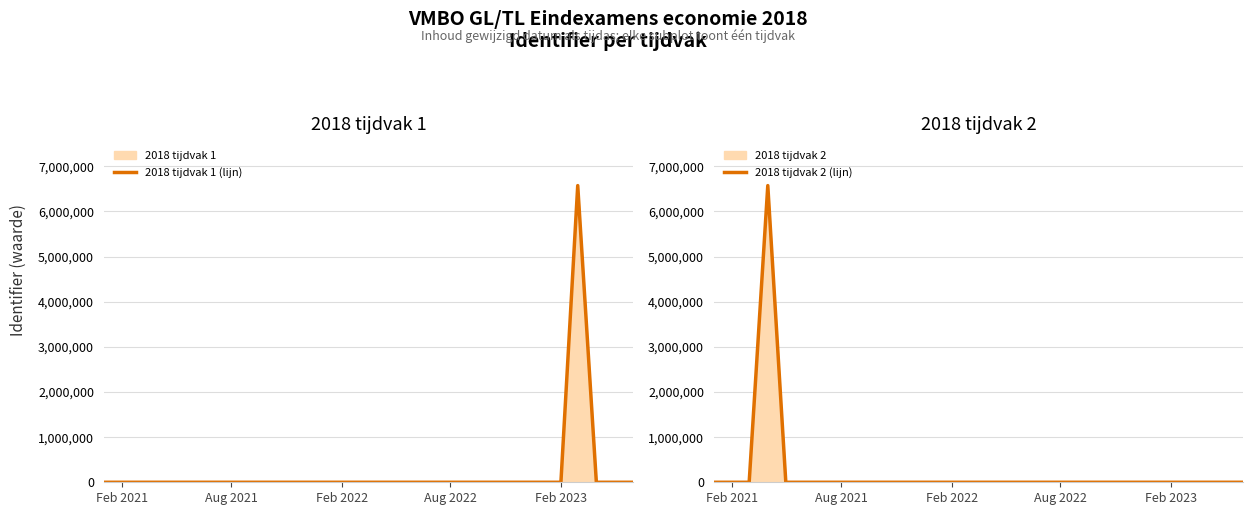

How many categories are shown in the chart?

30